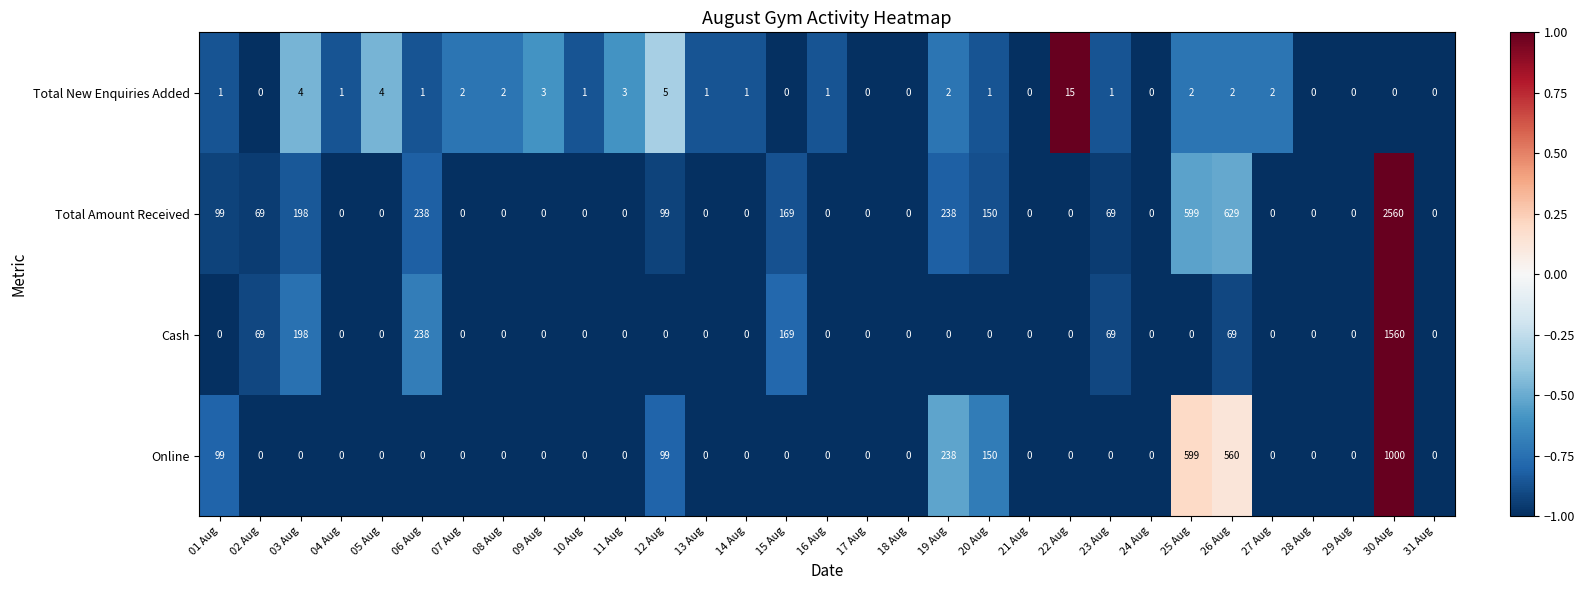

How many categories are shown in the chart?

31